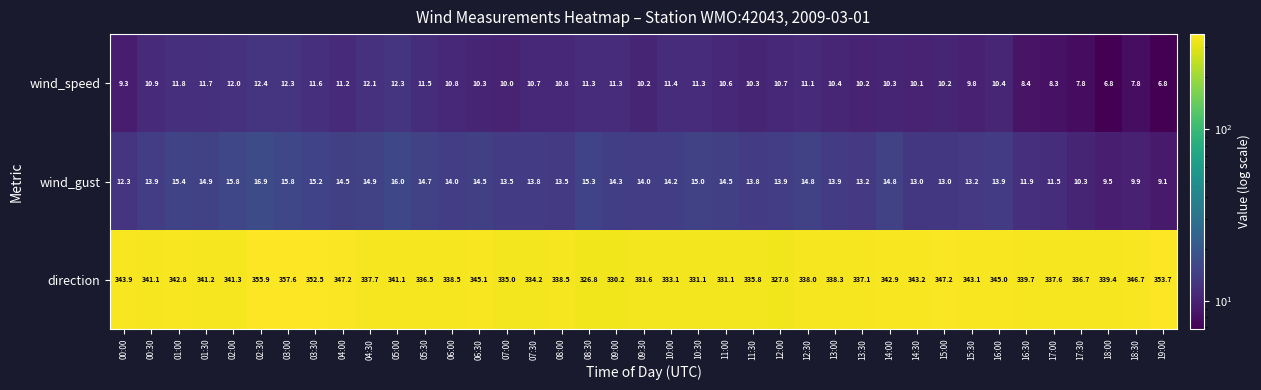

Which series has the largest total across all categories?

direction